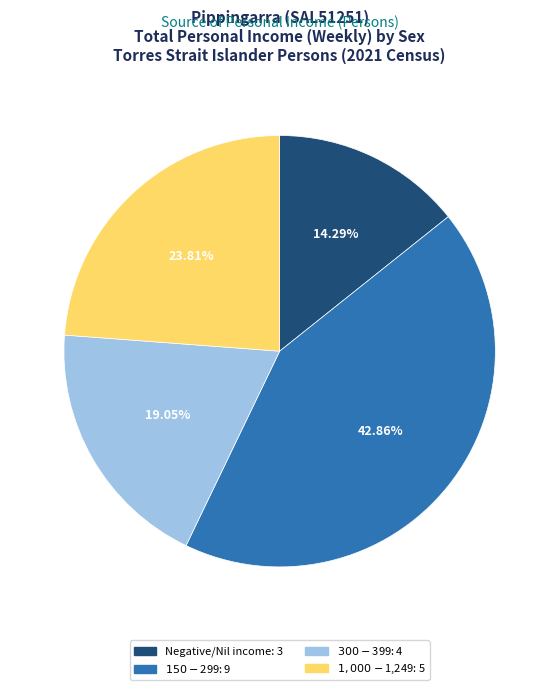

What percentage is the Negative/Nil income slice, to the nearest percent?

14%